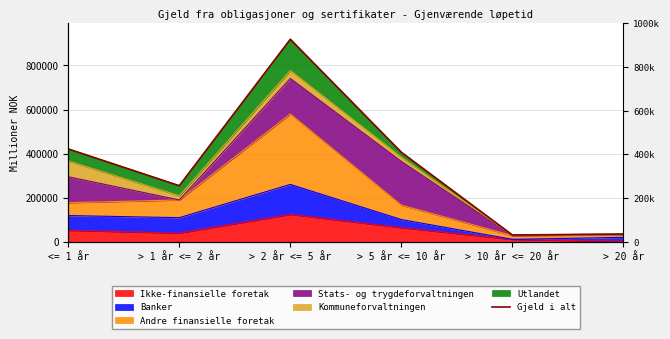

Reading left to right, transcribe all the data shown in this chart.

<= 1 år=421139	> 1 år <= 2 år=254518	> 2 år <= 5 år=918499	> 5 år <= 10 år=406110	> 10 år <= 20 år=31104	> 20 år=35373